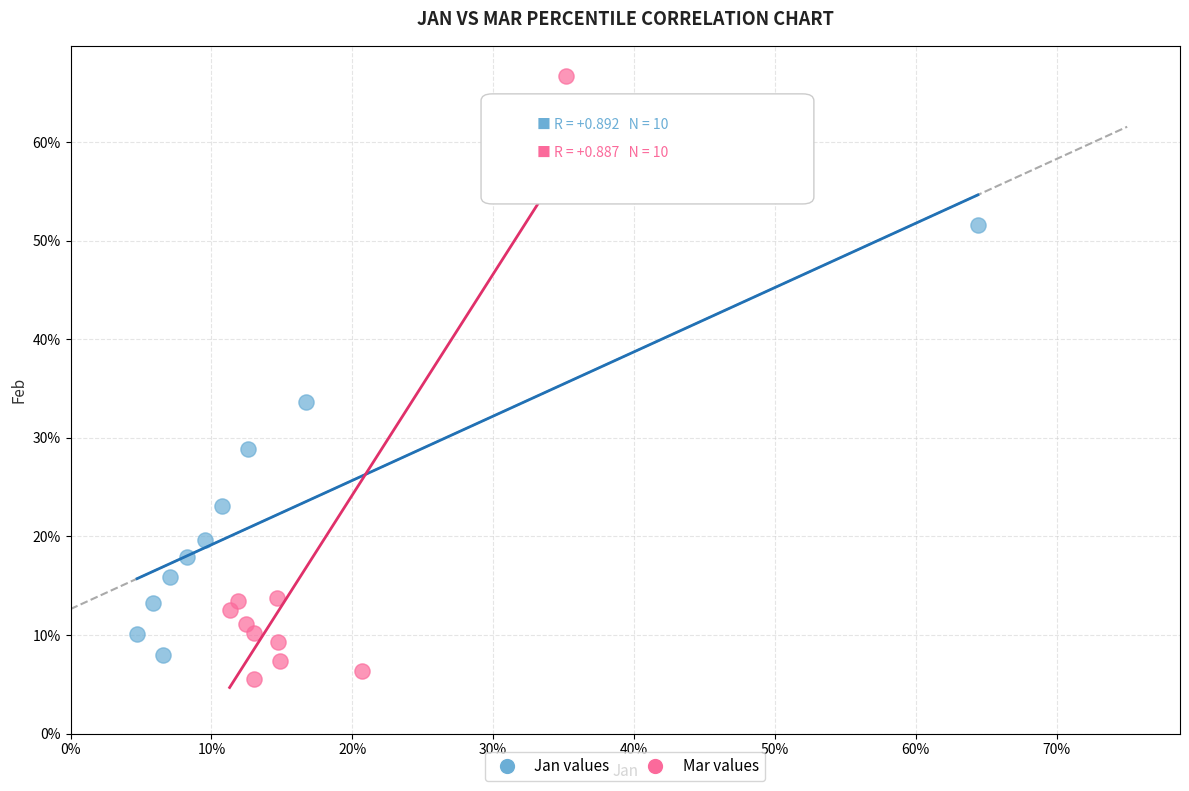

What are all the series names shown in the legend?

Jan values, Mar values